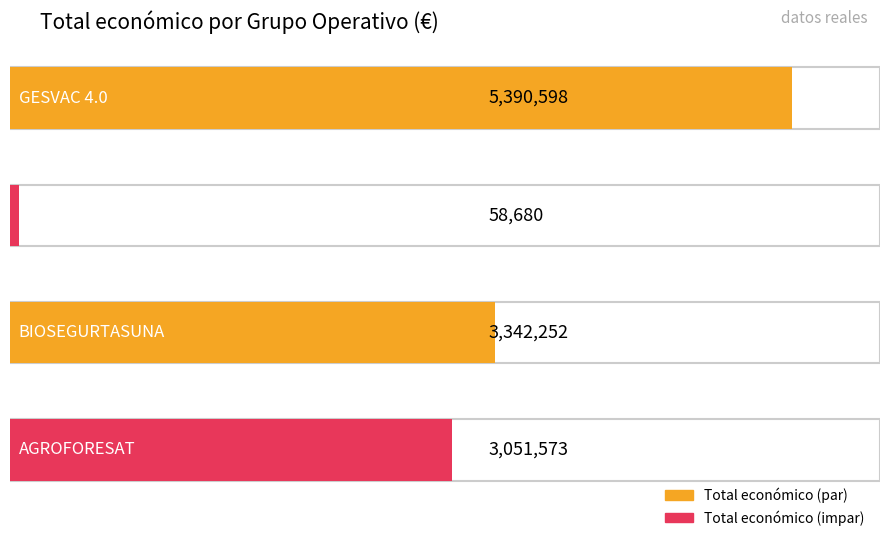

Reading left to right, transcribe all the data shown in this chart.

5390598	58680	3342252	3051573